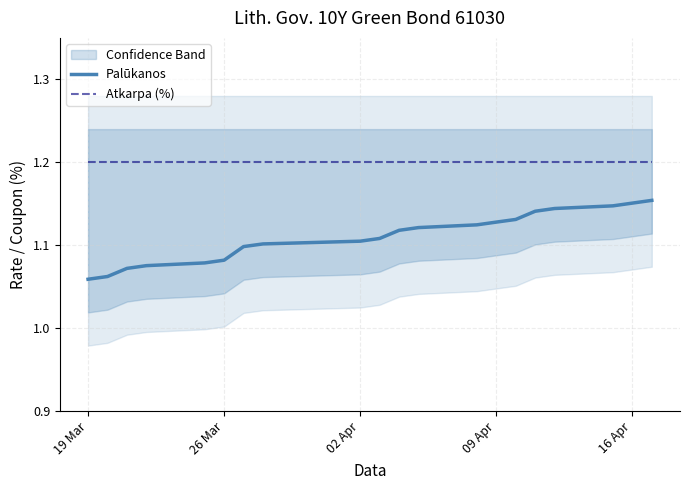

What is the highest value of the Atkarpa (%) series?

1.2